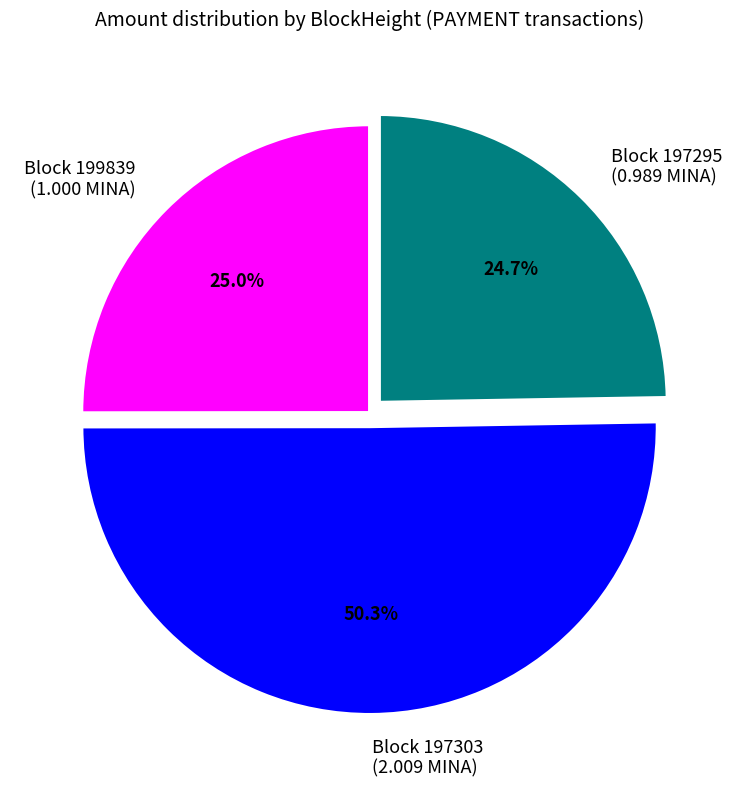

Does Block 197295 (0.989 MINA) account for over 50% of the chart?

No